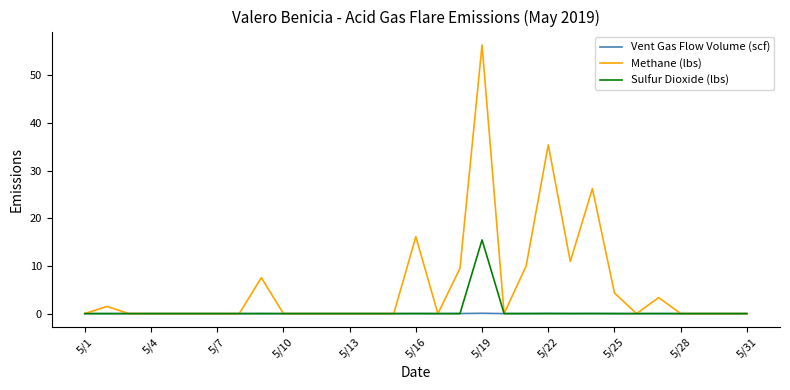

How many categories are shown in the chart?

31